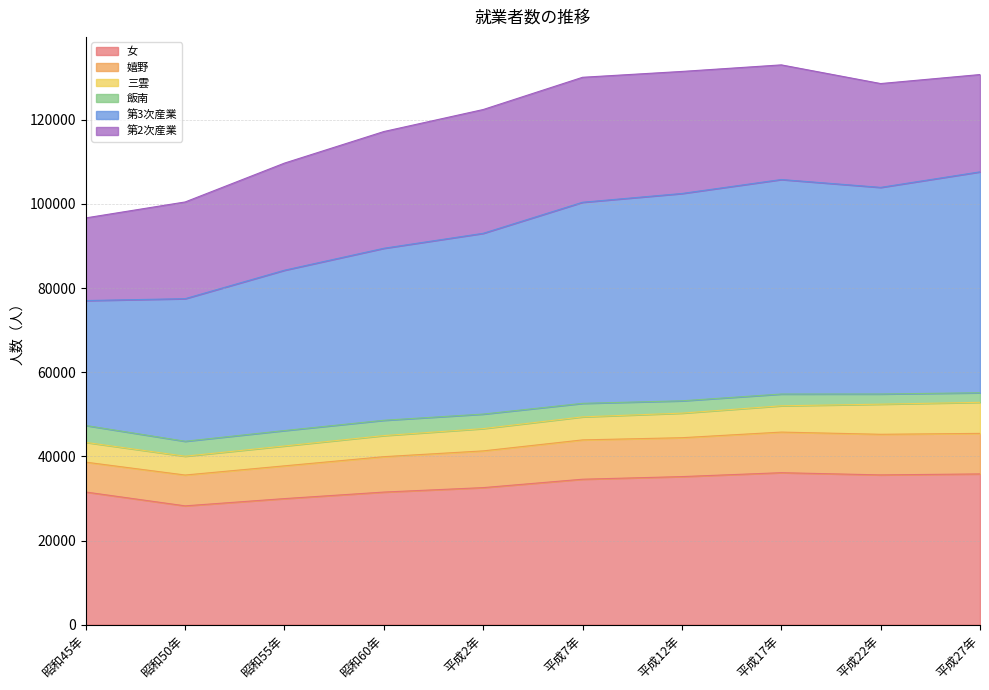

What is the total value across all series at 昭和60年?

117218